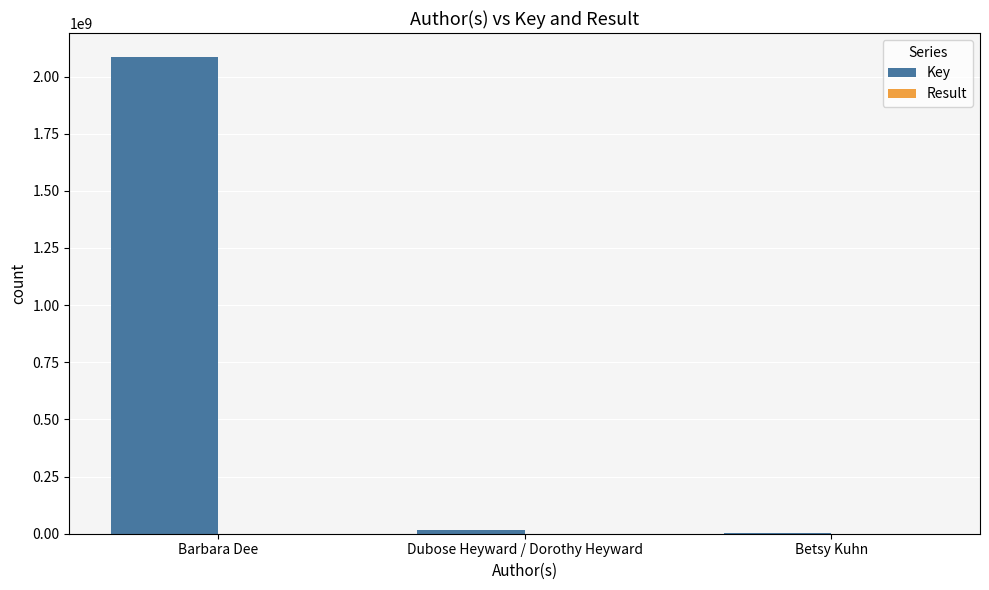

The Key series shows 2085914975 at Barbara Dee. True or false?

True